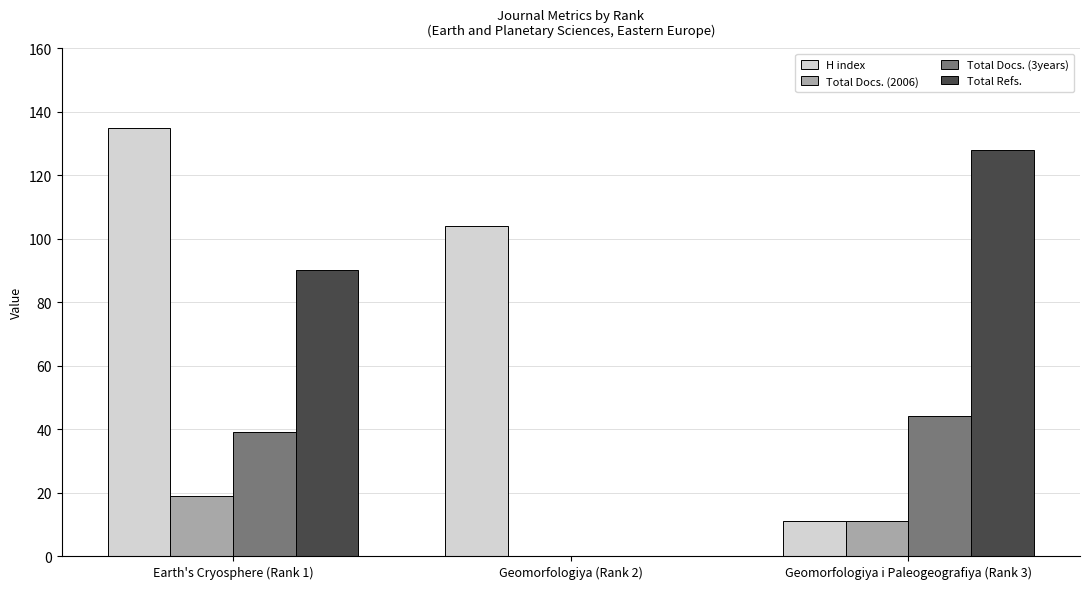

True or false: Total Refs. has a value of 216 at Geomorfologiya i Paleogeografiya (Rank 3).

False